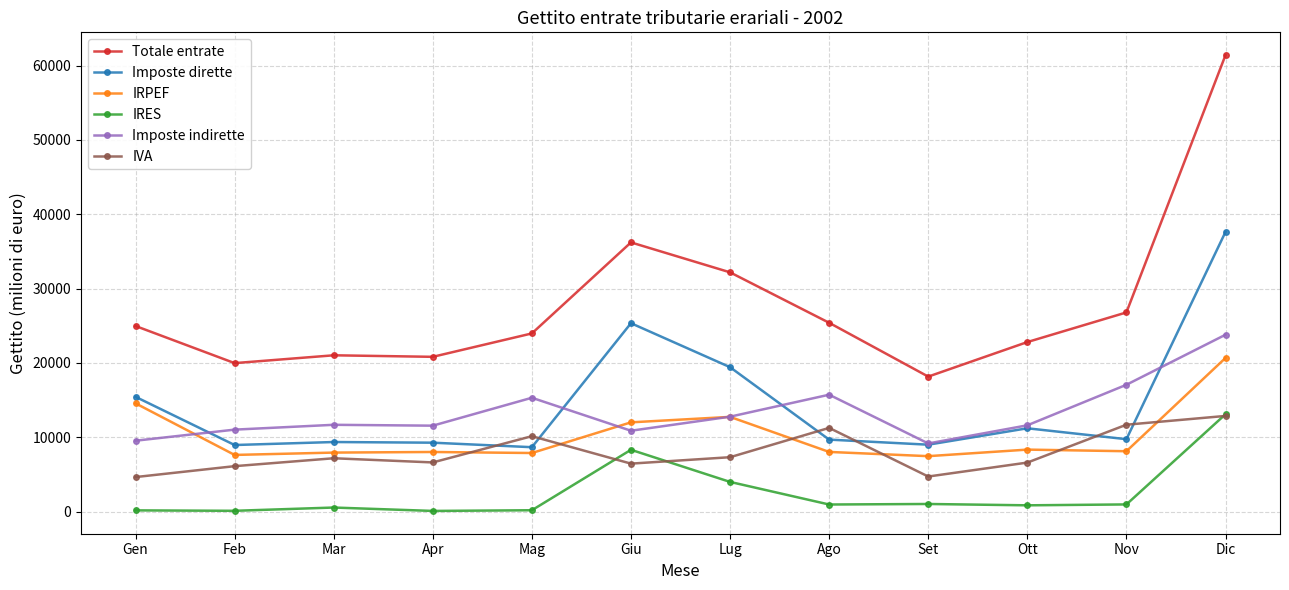

True or false: Totale entrate and IRPEF cross at least once.

False